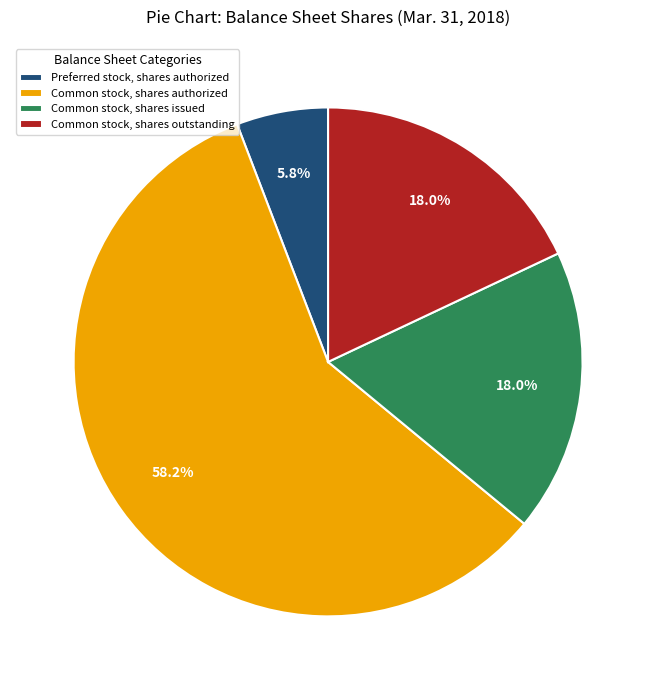

How many slices are in this pie chart?

4